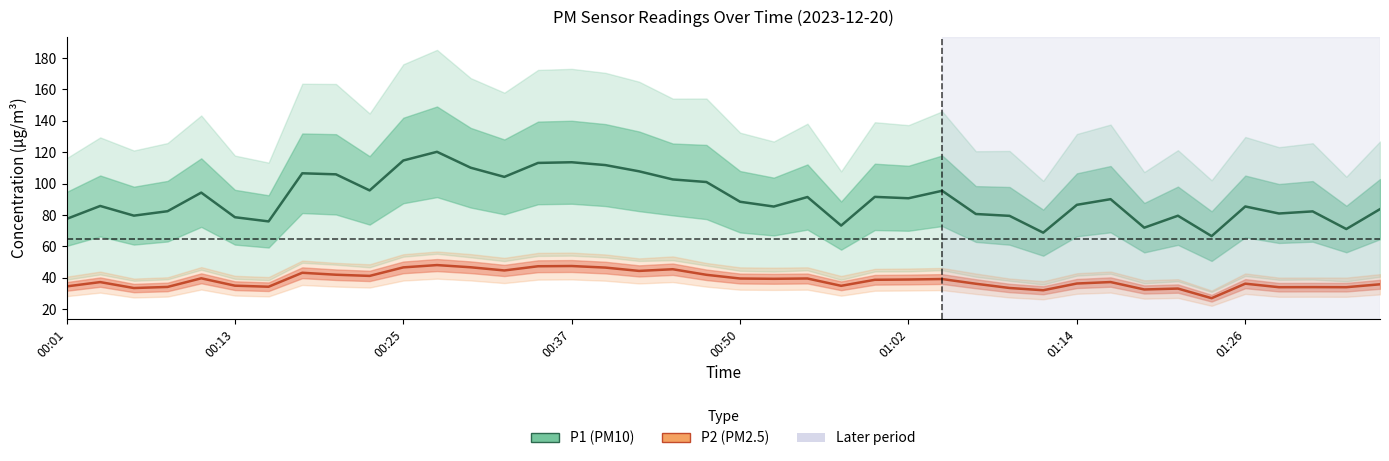

List the series in order of their overall mean, lowest first.

P2, P1